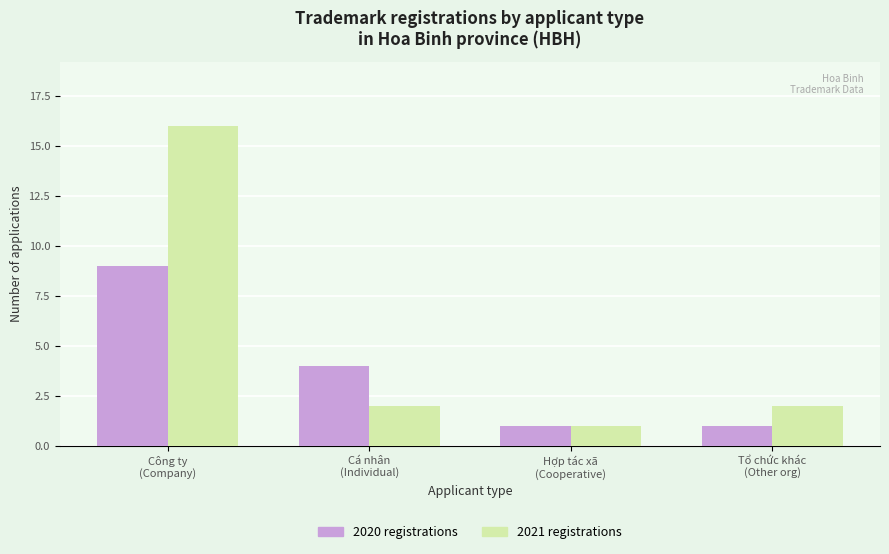

Reading right to left, what are all the values shown in this chart?

2020 registrations: 1	1	4	9
2021 registrations: 2	1	2	16